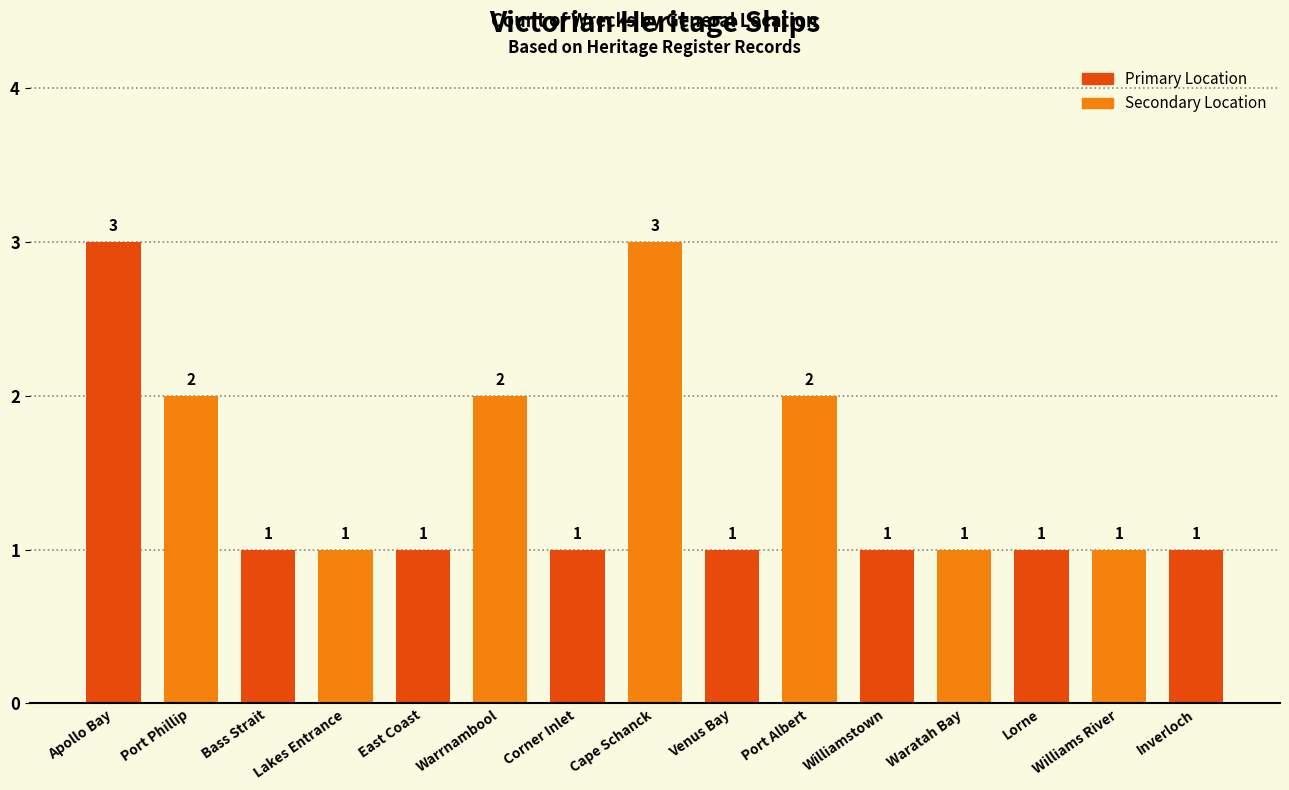

The chart shows a value of 3 at Warrnambool. True or false?

False